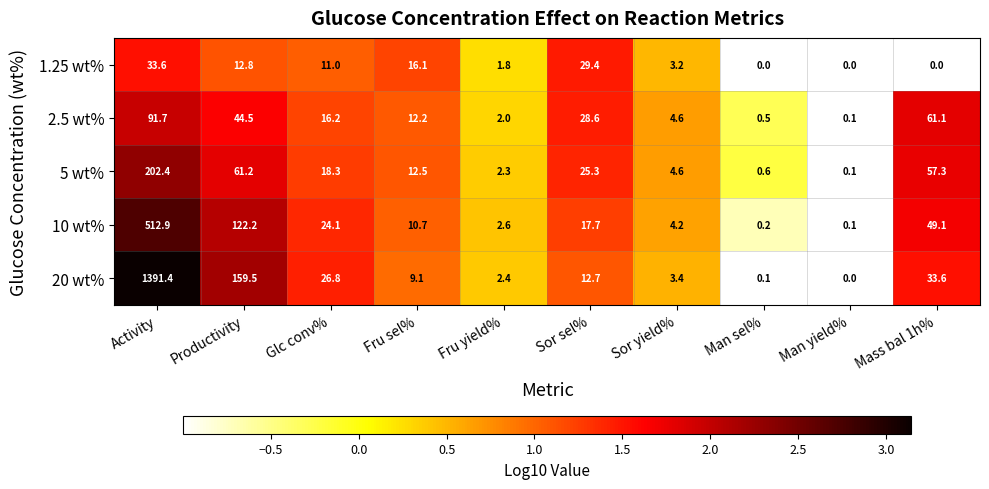

At Fru sel%, list the series in order from smallest to largest.

20 wt%, 10 wt%, 2.5 wt%, 5 wt%, 1.25 wt%